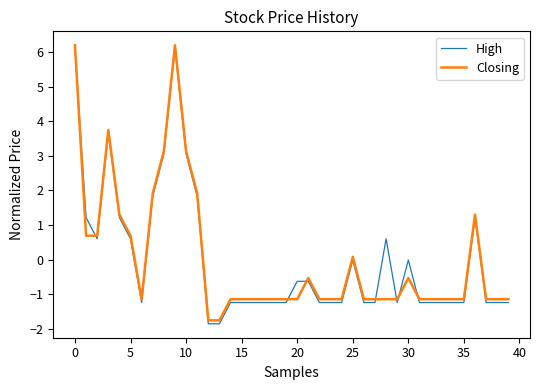

Which series has the largest range (max minus min)?

High